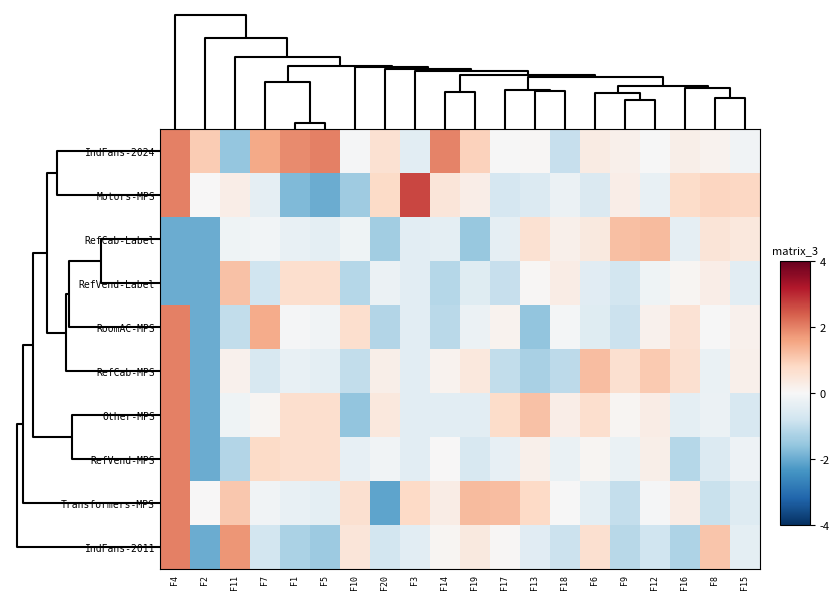

Reading left to right, what are all the values shown in this chart?

IndFans-2024: F4=2.0	F2=1.0	F11=-1.5	F7=1.5	F1=1.9	F5=2.0	F10=-0.1	F20=0.6	F3=-0.4	F14=2.0	F19=0.9	F17=-0.0	F13=0.0	F18=-0.9	F6=0.3	F9=0.2	F12=-0.0	F16=0.2	F8=0.1	F15=-0.2
Motors-MPS: F4=2.0	F2=0.0	F11=0.3	F7=-0.4	F1=-1.8	F5=-2.0	F10=-1.4	F20=0.8	F3=2.7	F14=0.5	F19=0.3	F17=-0.7	F13=-0.5	F18=-0.2	F6=-0.6	F9=0.3	F12=-0.3	F16=0.7	F8=0.8	F15=0.8
RefCab-Label: F4=-2.0	F2=-2.0	F11=-0.2	F7=-0.1	F1=-0.3	F5=-0.4	F10=-0.2	F20=-1.4	F3=-0.4	F14=-0.4	F19=-1.5	F17=-0.4	F13=0.6	F18=0.2	F6=0.4	F9=1.2	F12=1.3	F16=-0.4	F8=0.5	F15=0.4
RefVend-Label: F4=-2.0	F2=-2.0	F11=1.2	F7=-0.8	F1=0.7	F5=0.7	F10=-1.1	F20=-0.2	F3=-0.4	F14=-1.1	F19=-0.5	F17=-0.9	F13=0.1	F18=0.3	F6=-0.4	F9=-0.7	F12=-0.2	F16=0.1	F8=0.3	F15=-0.4
RoomAC-MPS: F4=2.0	F2=-2.0	F11=-1.0	F7=1.5	F1=-0.0	F5=-0.1	F10=0.7	F20=-1.2	F3=-0.4	F14=-1.1	F19=-0.2	F17=0.1	F13=-1.6	F18=-0.1	F6=-0.5	F9=-0.8	F12=0.2	F16=0.6	F8=-0.0	F15=0.2
RefCab-MPS: F4=2.0	F2=-2.0	F11=0.2	F7=-0.6	F1=-0.3	F5=-0.4	F10=-1.0	F20=0.2	F3=-0.4	F14=0.1	F19=0.4	F17=-1.0	F13=-1.3	F18=-1.1	F6=1.2	F9=0.7	F12=1.0	F16=0.6	F8=-0.3	F15=0.2
Other-MPS: F4=2.0	F2=-2.0	F11=-0.2	F7=0.1	F1=0.7	F5=0.7	F10=-1.6	F20=0.4	F3=-0.4	F14=-0.4	F19=-0.4	F17=0.7	F13=1.2	F18=0.3	F6=0.7	F9=0.1	F12=0.3	F16=-0.4	F8=-0.2	F15=-0.6
RefVend-MPS: F4=2.0	F2=-2.0	F11=-1.2	F7=0.8	F1=0.7	F5=0.7	F10=-0.3	F20=-0.1	F3=-0.4	F14=0.0	F19=-0.6	F17=-0.3	F13=0.2	F18=-0.3	F6=0.1	F9=-0.3	F12=0.2	F16=-1.1	F8=-0.6	F15=-0.2
Transformers-MPS: F4=2.0	F2=0.0	F11=1.1	F7=-0.1	F1=-0.3	F5=-0.4	F10=0.7	F20=-2.1	F3=0.8	F14=0.3	F19=1.3	F17=1.2	F13=0.8	F18=-0.0	F6=-0.4	F9=-1.0	F12=-0.1	F16=0.3	F8=-0.9	F15=-0.5
IndFans-2011: F4=2.0	F2=-2.0	F11=1.8	F7=-0.7	F1=-1.3	F5=-1.5	F10=0.5	F20=-0.7	F3=-0.4	F14=0.1	F19=0.4	F17=0.1	F13=-0.5	F18=-0.8	F6=0.6	F9=-1.1	F12=-0.8	F16=-1.2	F8=1.1	F15=-0.4